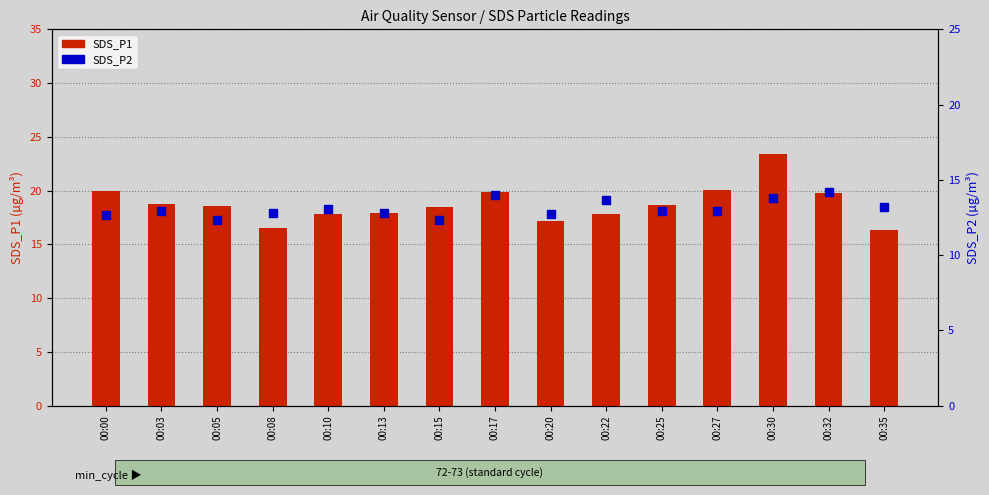

Which series reaches the maximum Y coordinate?

SDS_P1